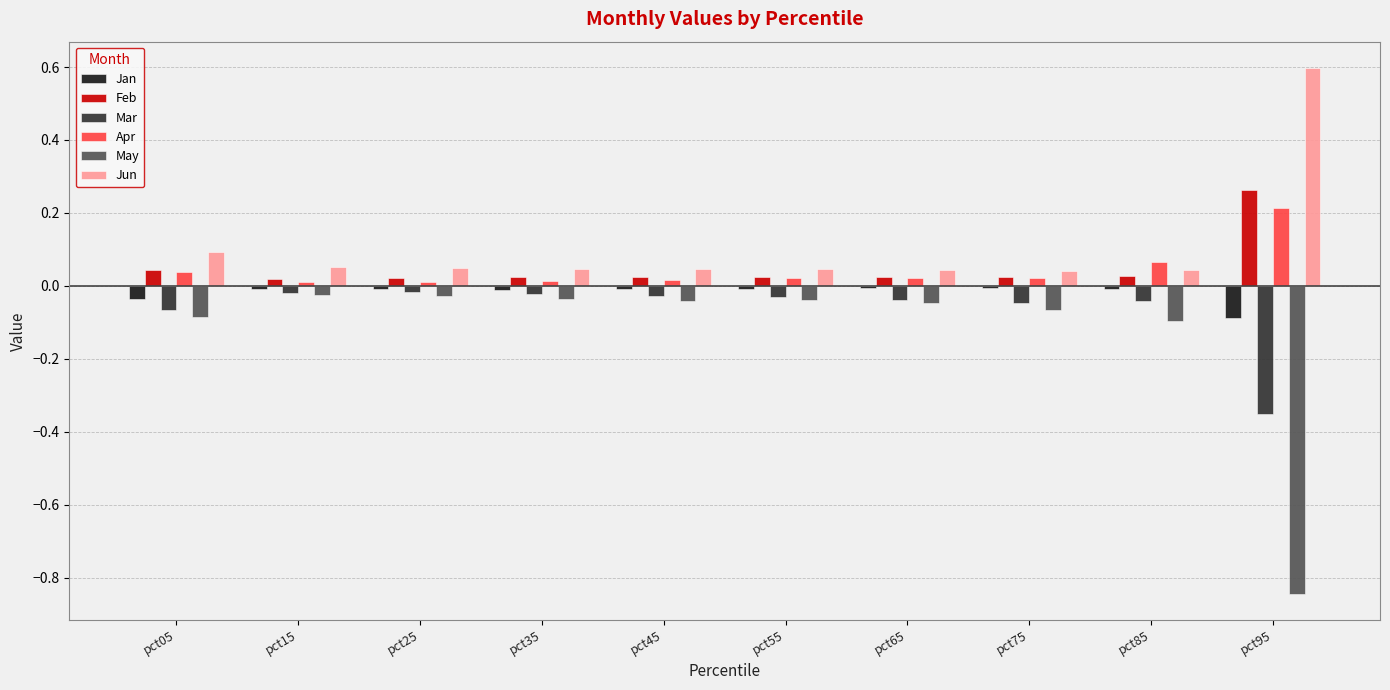

True or false: May has a value of -0.0 at pct05.

False